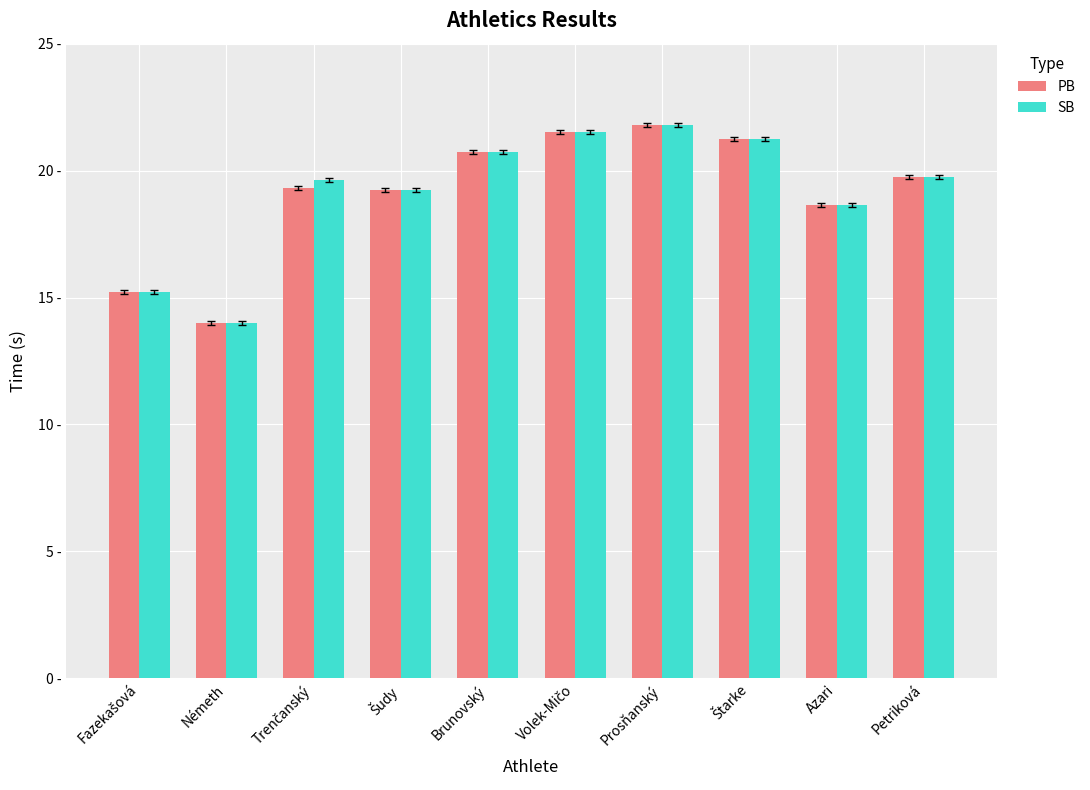

Does the chart contain any negative values?

No